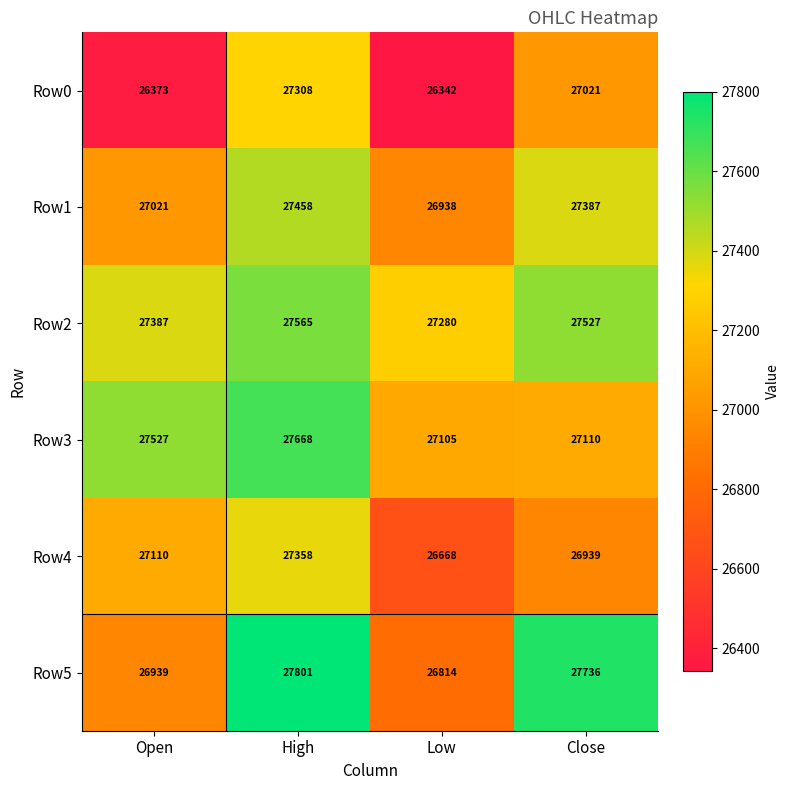

Which series has the largest total across all categories?

Row2